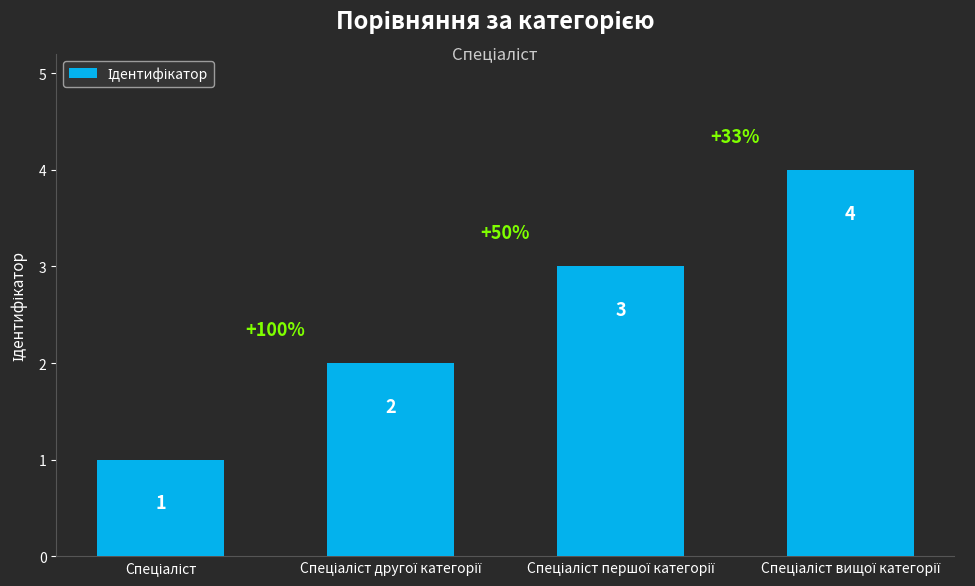

What is the value of the 2nd bar from the left?

2